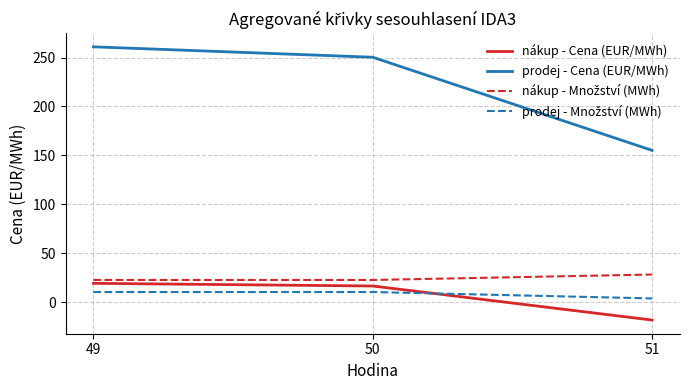

At which label is nákup - Cena (EUR/MWh) closest to 0?

50